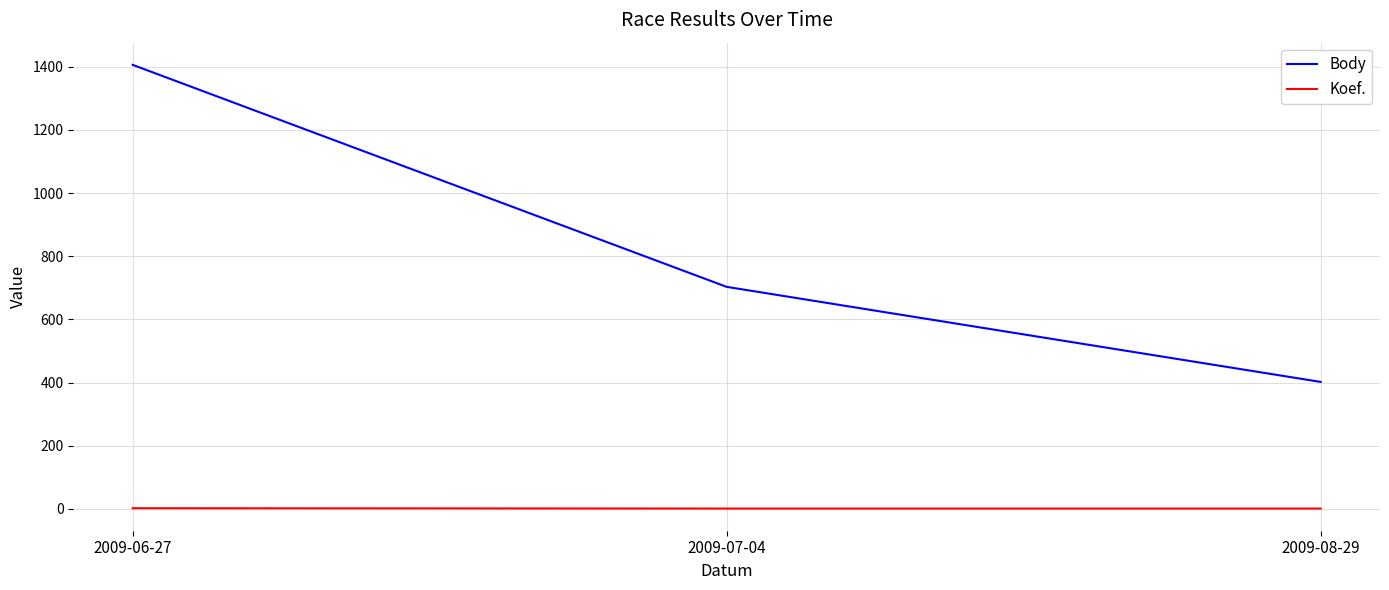

At 2009-08-29, list the series in order from smallest to largest.

Koef., Body